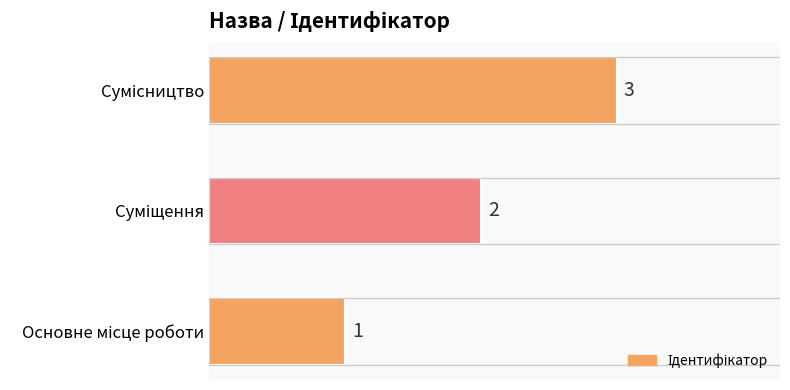

What is the maximum value shown in the chart?

3